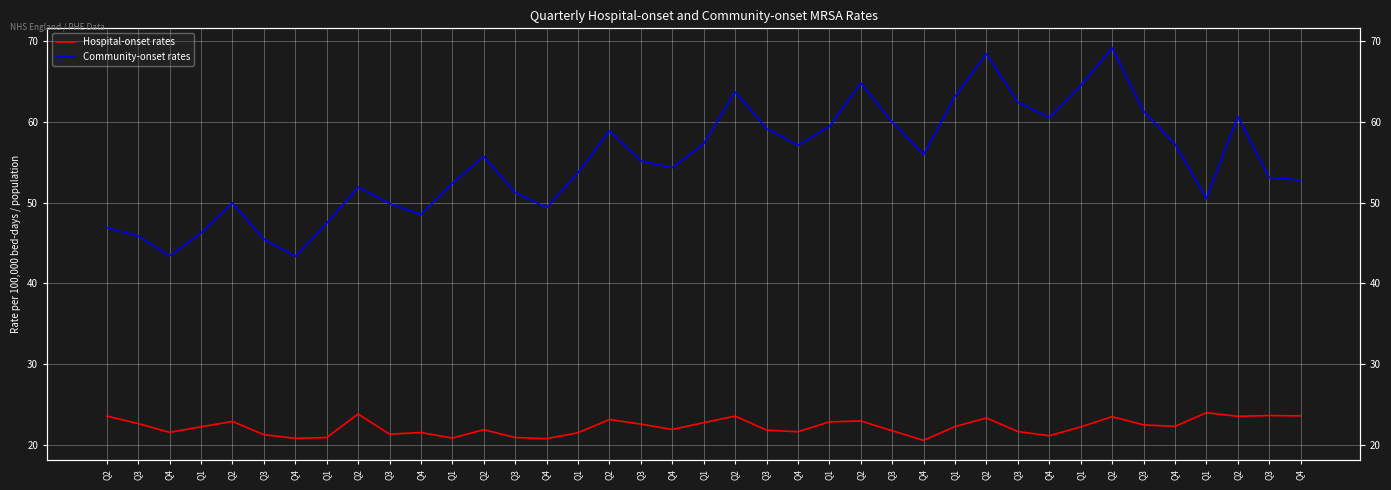

How many interior local valleys does the Hospital-onset rates series have?

11